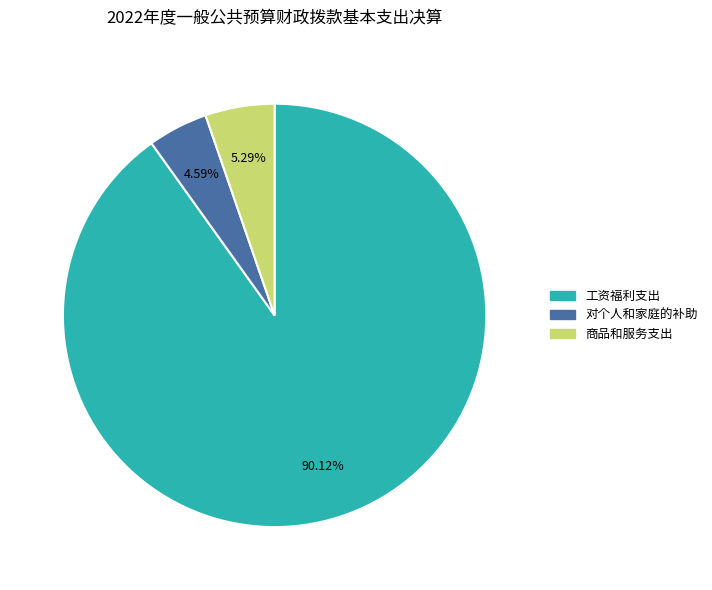

To the nearest percent, what is the difference between the largest and smallest slice percentages?

86%